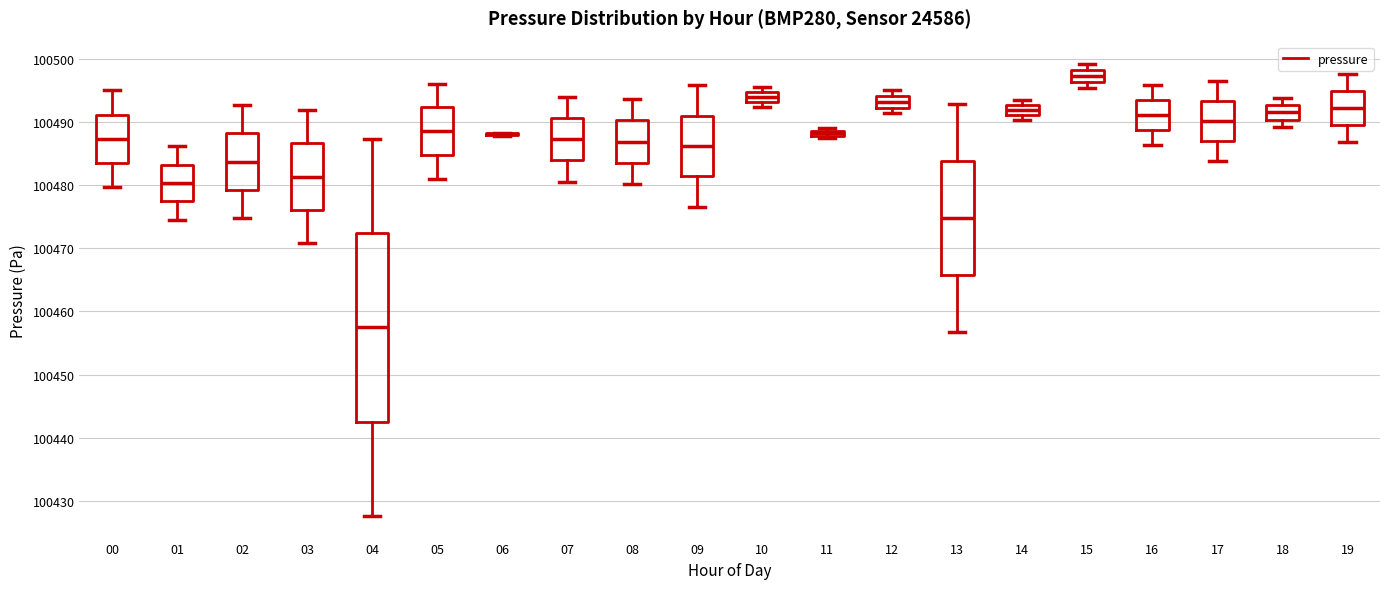

Where does the upper whisker of the box at x = 04 end on the y-axis? The values are not printed on the chart, so give them approximately, as read against the axis.

100487